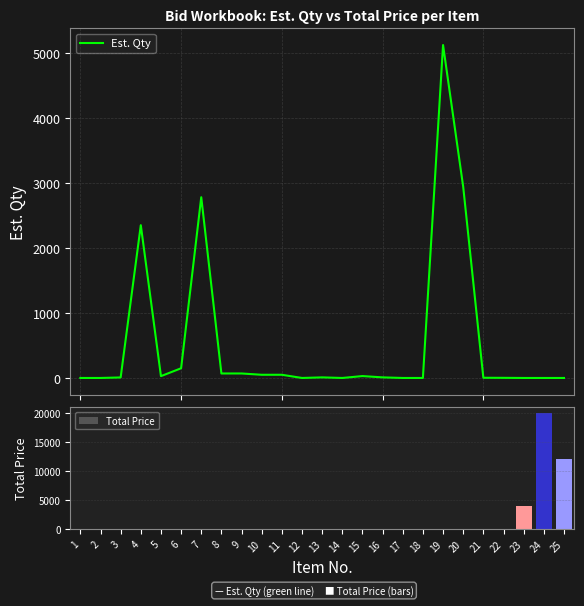

Reading left to right, what are all the values shown in this chart?

Est. Qty: 1=1	2=1	3=9	4=2350	5=29	6=150	7=2780	8=70	9=70	10=50	11=50	12=1	13=10	14=1	15=30	16=10	17=1	18=1	19=5120	20=2940	21=4	22=3	23=1	24=1	25=1
Total Price: 1=0	2=0	3=0	4=0	5=0	6=0	7=0	8=0	9=0	10=0	11=0	12=0	13=0	14=0	15=0	16=0	17=0	18=0	19=0	20=0	21=0	22=0	23=4000	24=20000	25=12000